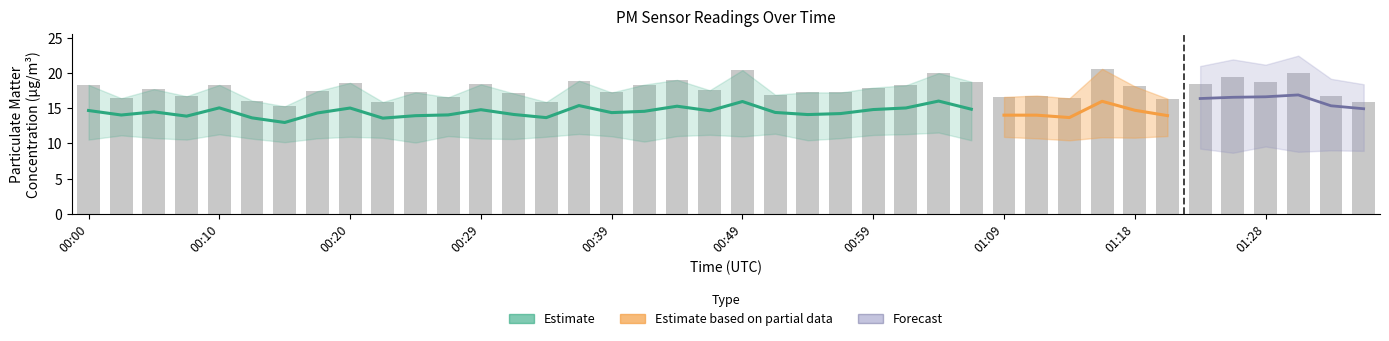

The value at 01:11 is 22.7. True or false?

False